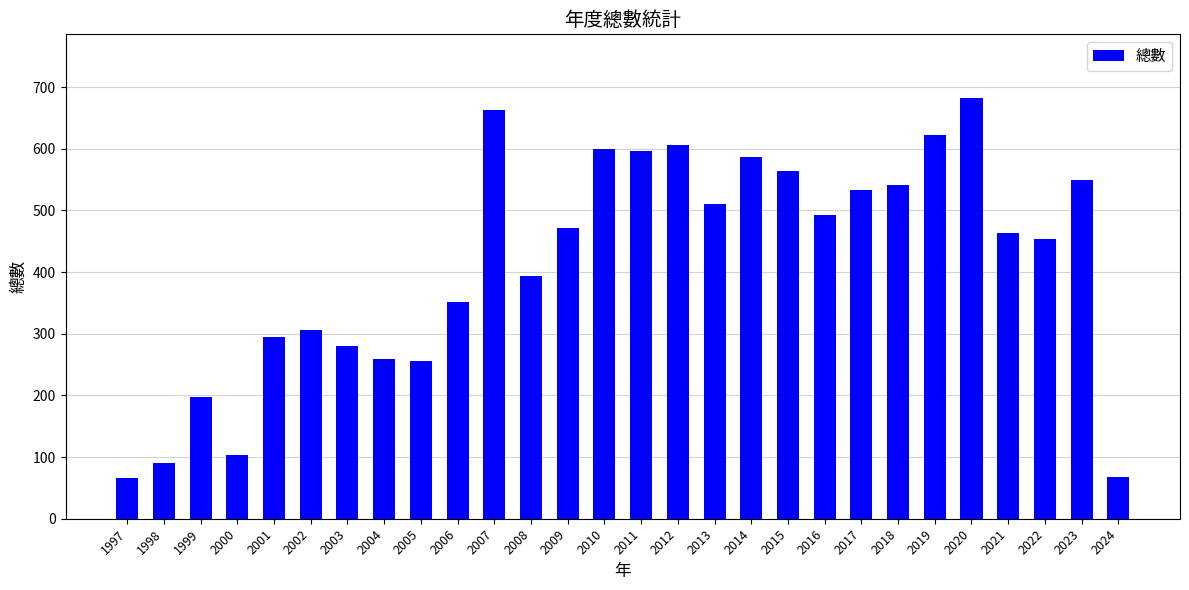

The chart shows a value of 533 at 2017. True or false?

True